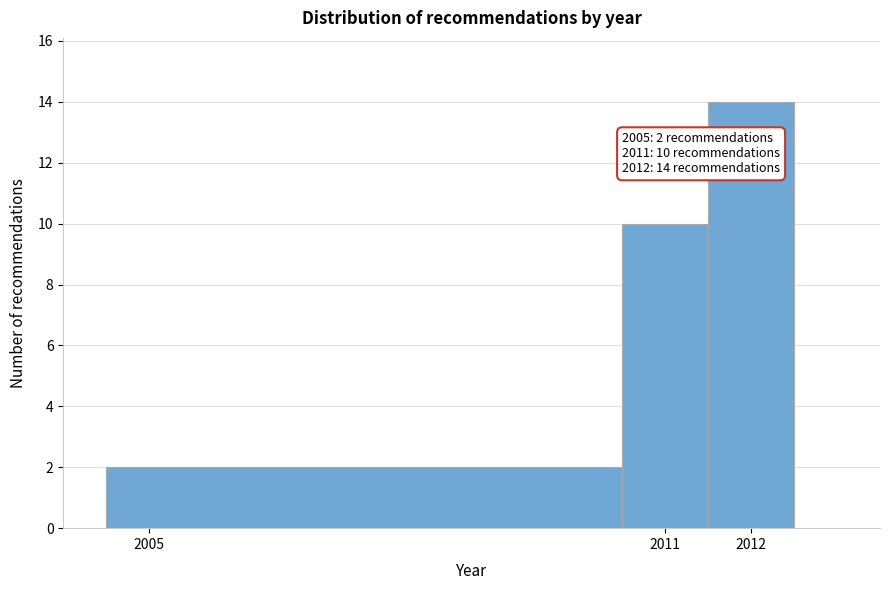

Over which range of the x-axis is the bar tallest?

2011.5 to 2012.5